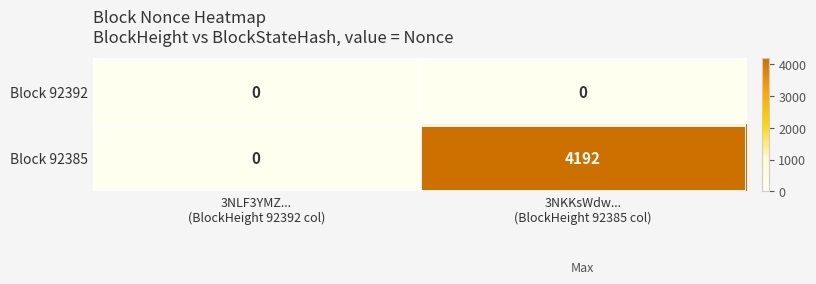

What is the maximum value for Block 92385?

4192